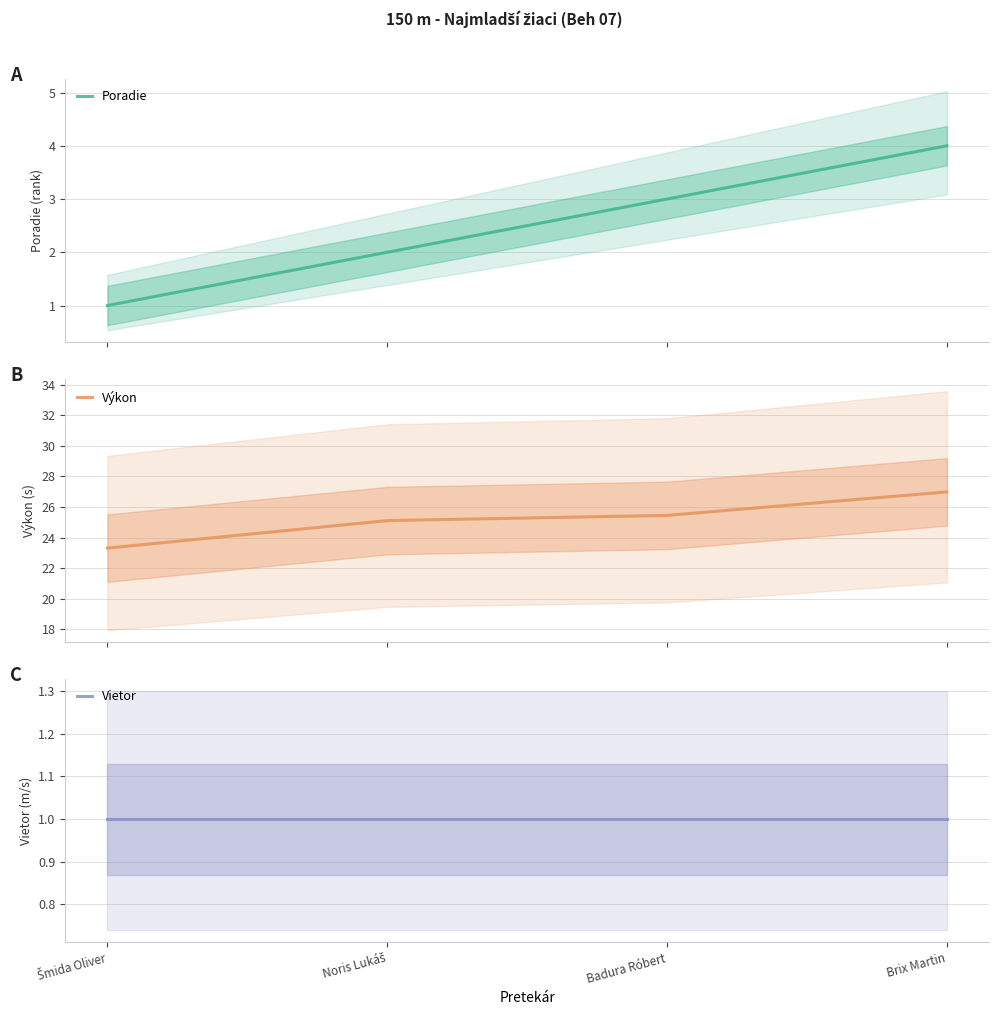

List the series in order of their peak value, highest first.

Výkon, Poradie, Vietor